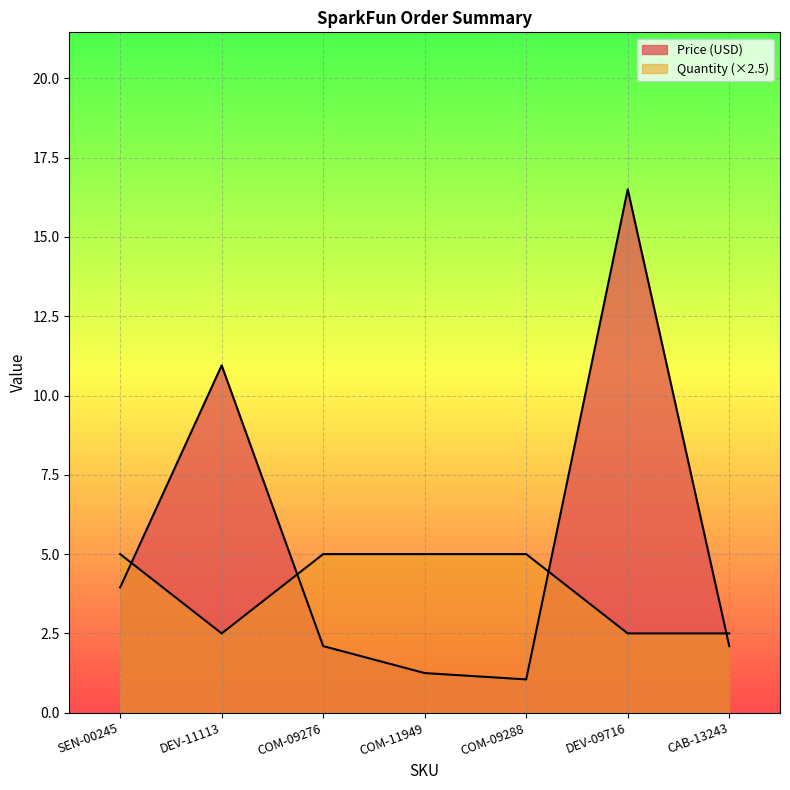

Where do Quantity and Price (USD) first cross each other?

SEN-00245 and DEV-11113